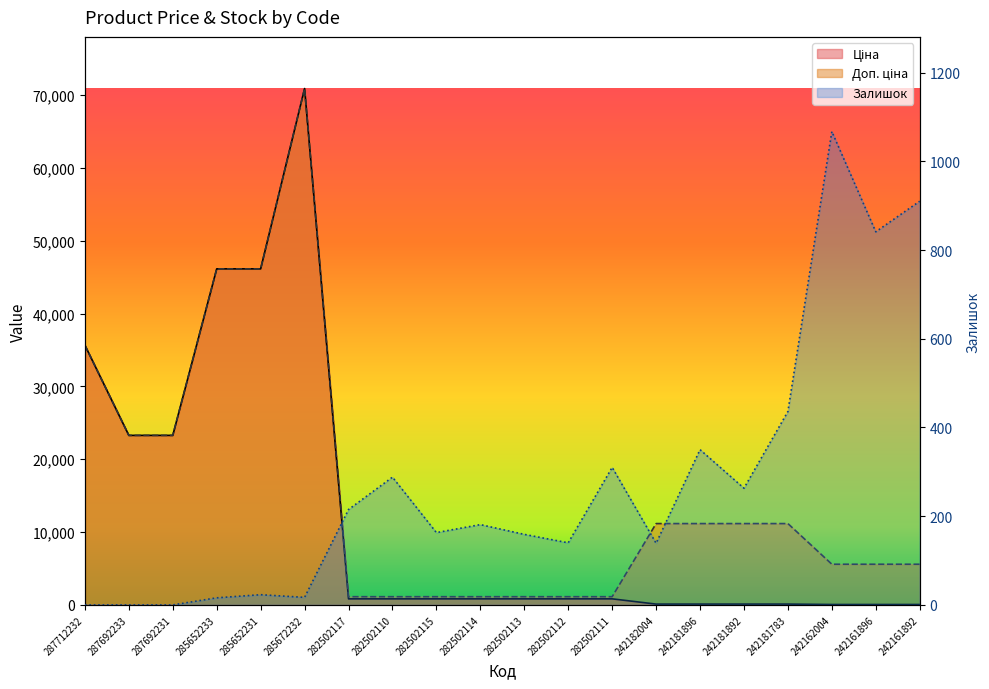

Reading left to right, extract all data points from this chart.

Ціна: 287712232=35659.4	287692233=23278.2	287692231=23278.2	285652233=46143.9	285652231=46143.9	285672232=70906.0	282502117=832.4	282502110=832.4	282502115=832.4	282502114=832.4	282502113=832.4	282502112=832.4	282502111=832.4	242182004=111.7	242181896=111.7	242181892=111.7	242181783=111.7	242162004=55.9	242161896=55.9	242161892=55.9
Доп. ціна: 287712232=35659.4	287692233=23278.2	287692231=23278.2	285652233=46143.9	285652231=46143.9	285672232=70906.0	282502117=1128.0	282502110=1128.0	282502115=1128.0	282502114=1128.0	282502113=1128.0	282502112=1128.0	282502111=1128.0	242182004=11169.0	242181896=11169.0	242181892=11169.0	242181783=11169.0	242162004=5585.0	242161896=5585.0	242161892=5585.0
Залишок: 287712232=0.0	287692233=0.0	287692231=0.0	285652233=16.0	285652231=23.0	285672232=17.0	282502117=215.0	282502110=288.0	282502115=163.0	282502114=181.0	282502113=159.0	282502112=140.0	282502111=310.0	242182004=139.0	242181896=350.0	242181892=263.0	242181783=436.0	242162004=1067.0	242161896=841.0	242161892=910.0